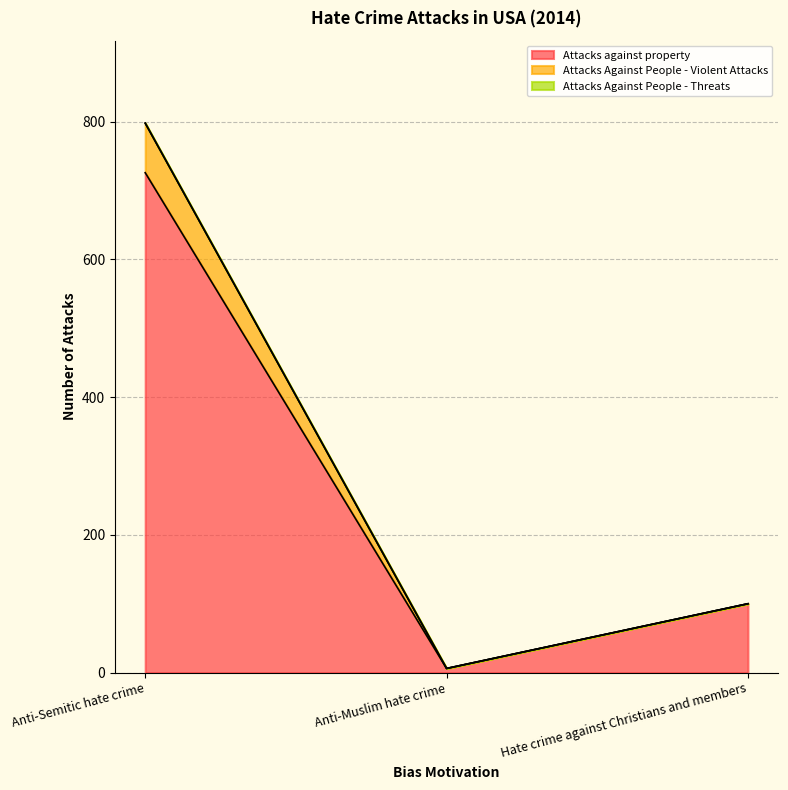

At how many categories does at least one series exceed 385?

1